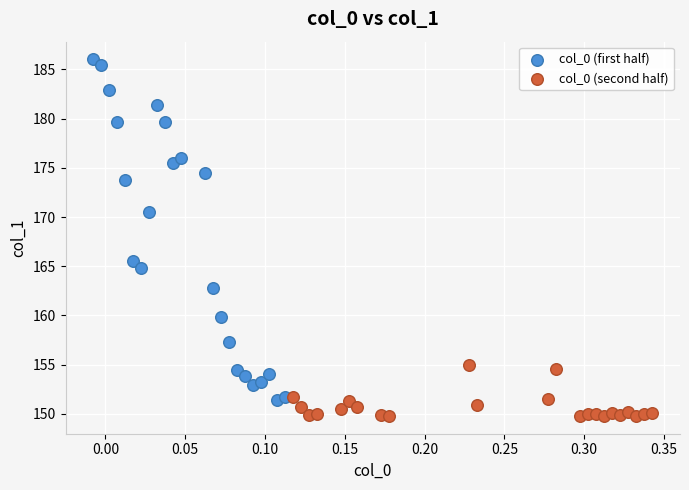

Which series reaches the maximum Y coordinate?

col_0 (first half)